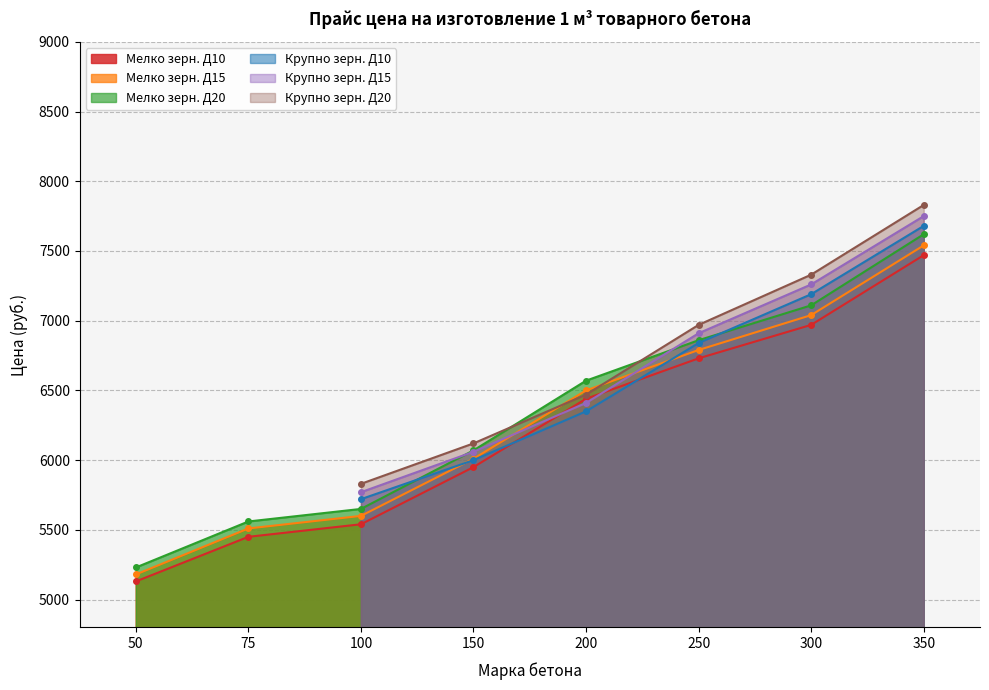

What is the lowest value of the Мелко зерн. Д20 series?

5230